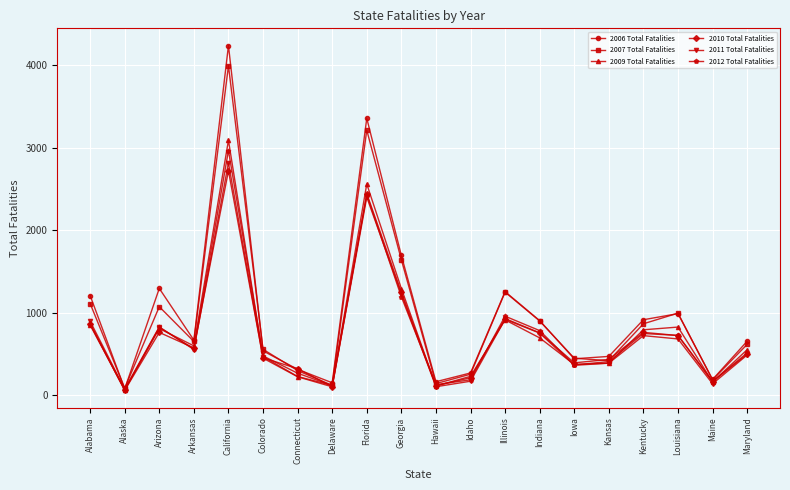

Which series has the largest range (max minus min)?

2006 Total Fatalities